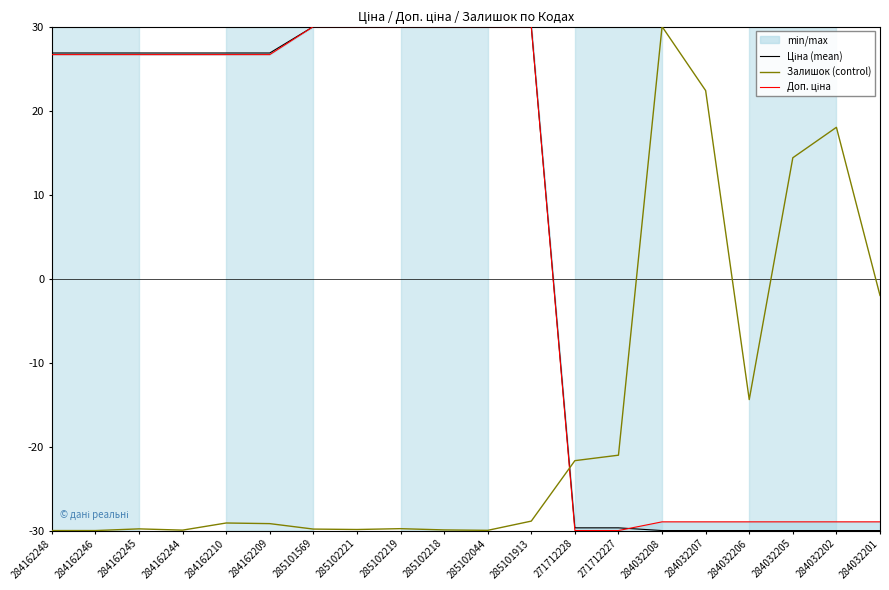

What is the difference between the highest and lowest values at 285102219?

59.8